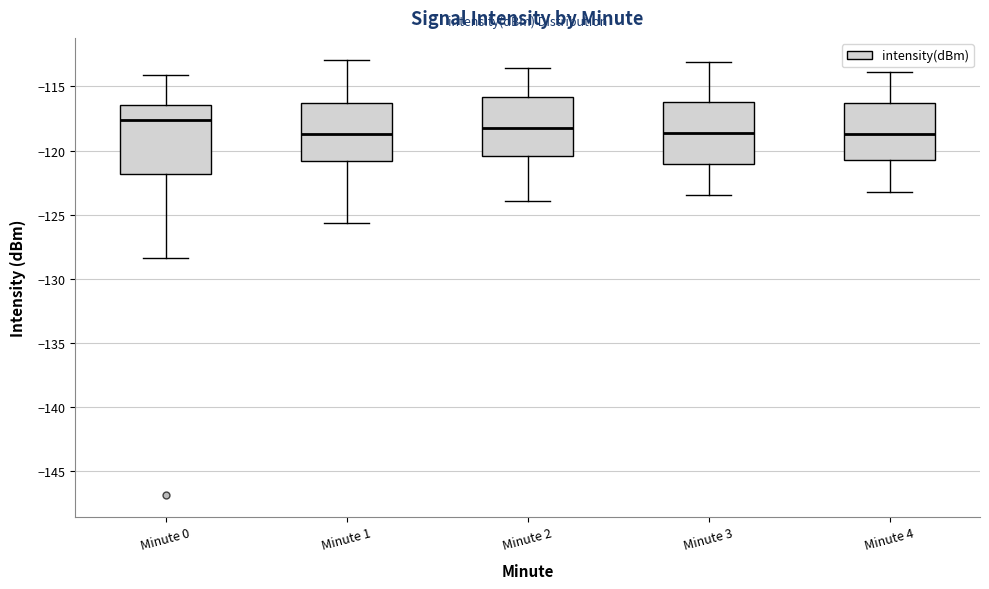

Reading left to right, read every box against the y-axis: the position of its median line, the range the box covers, and the ends of its whiskers. The values are not printed on the chart, so give them approximately, as read against the axis.

Minute 0: median -117.5, box -122.0 to -116.5, whiskers -128.5 to -114.0
Minute 1: median -118.5, box -121.0 to -116.5, whiskers -125.5 to -113.0
Minute 2: median -118.0, box -120.5 to -116.0, whiskers -124.0 to -113.5
Minute 3: median -118.5, box -121.0 to -116.0, whiskers -123.5 to -113.0
Minute 4: median -118.5, box -120.5 to -116.5, whiskers -123.0 to -114.0